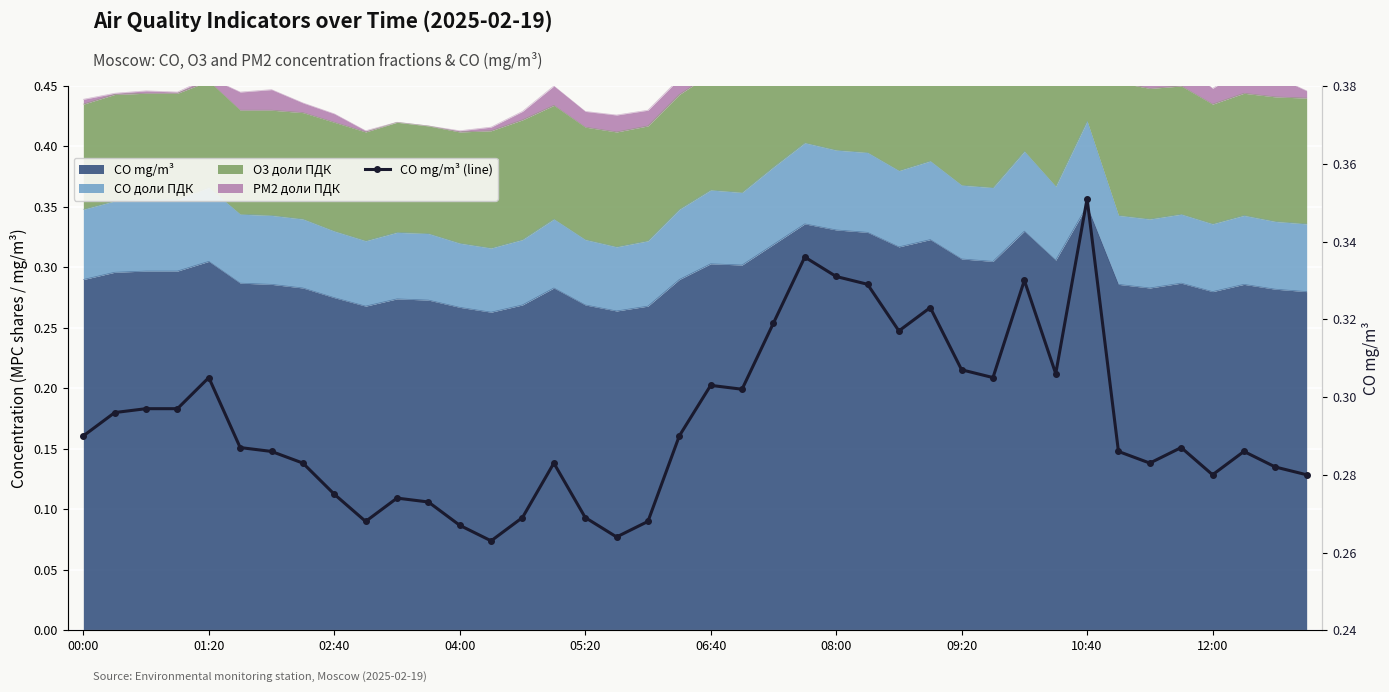

What is the average value?

0.3